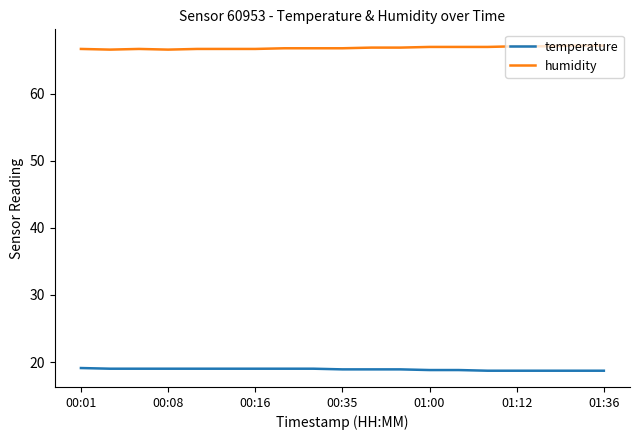

What is the highest value of the humidity series?

67.2